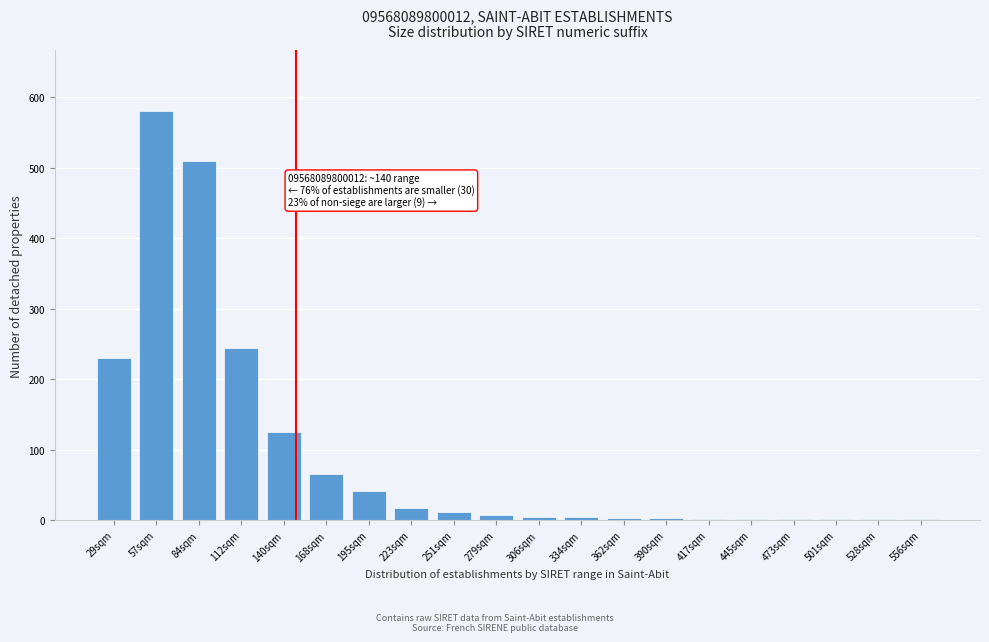

Where is the data nearest to the value 290?

112sqm